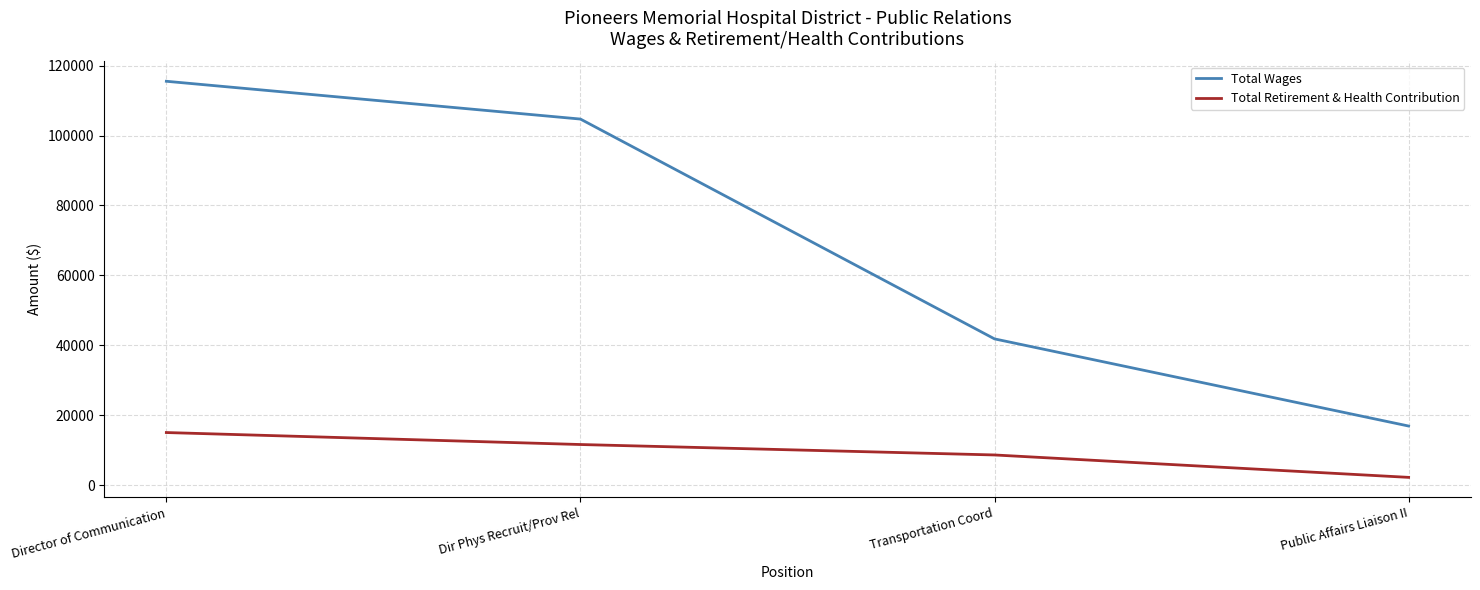

How many values in the Total Retirement & Health Contribution series are below 11594?

2